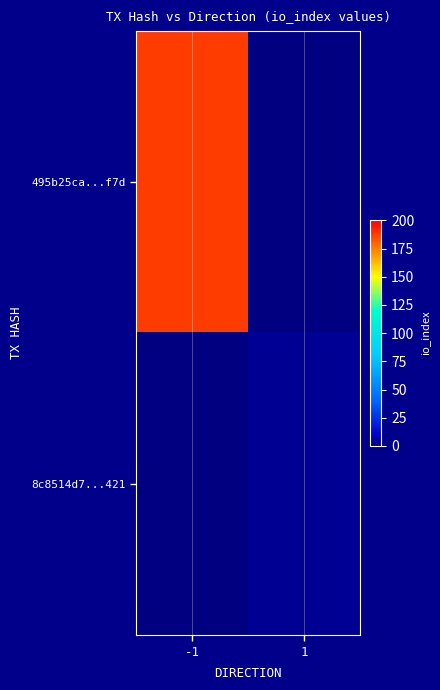

Reading left to right, what are all the values shown in this chart?

495b25ca...f7d: -1=188	1=0
8c8514d7...421: -1=0	1=3